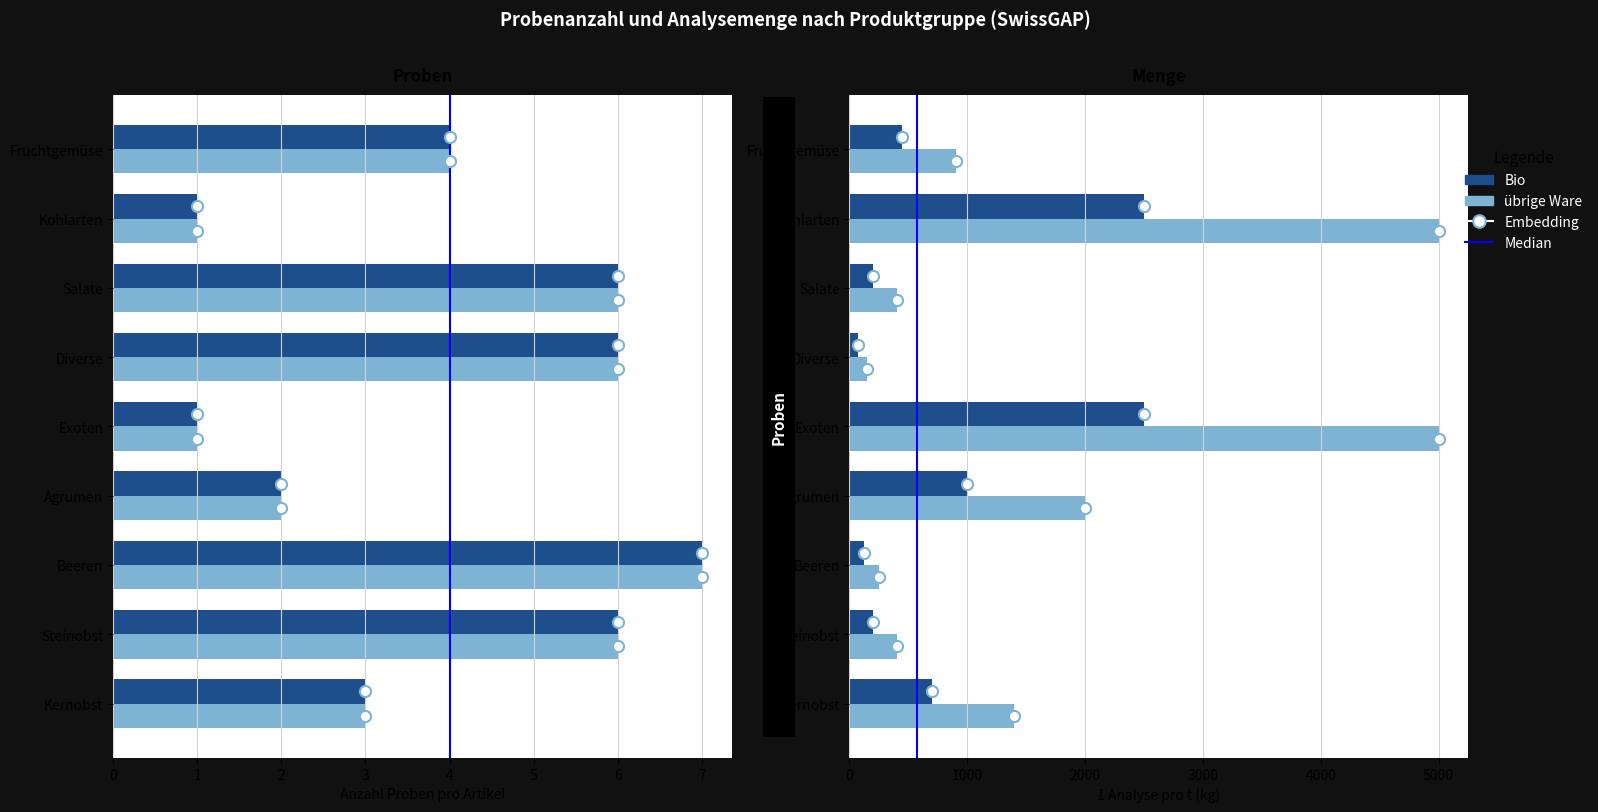

Reading left to right, what are all the values shown in this chart?

Bio: Anzahl Proben pro Artikel: Kernobst=3	Steinobst=6	Beeren=7	Agrumen=2	Exoten=1	Diverse=6	Salate=6	Kohlarten=1	Fruchtgemüse=4
übrige Ware: Anzahl Proben pro Artikel: Kernobst=3	Steinobst=6	Beeren=7	Agrumen=2	Exoten=1	Diverse=6	Salate=6	Kohlarten=1	Fruchtgemüse=4
Bio: 1 Analyse pro t: Kernobst=700	Steinobst=200	Beeren=125	Agrumen=1000	Exoten=2500	Diverse=75	Salate=200	Kohlarten=2500	Fruchtgemüse=450
übrige Ware: 1 Analyse pro t: Kernobst=1400	Steinobst=400	Beeren=250	Agrumen=2000	Exoten=5000	Diverse=150	Salate=400	Kohlarten=5000	Fruchtgemüse=900